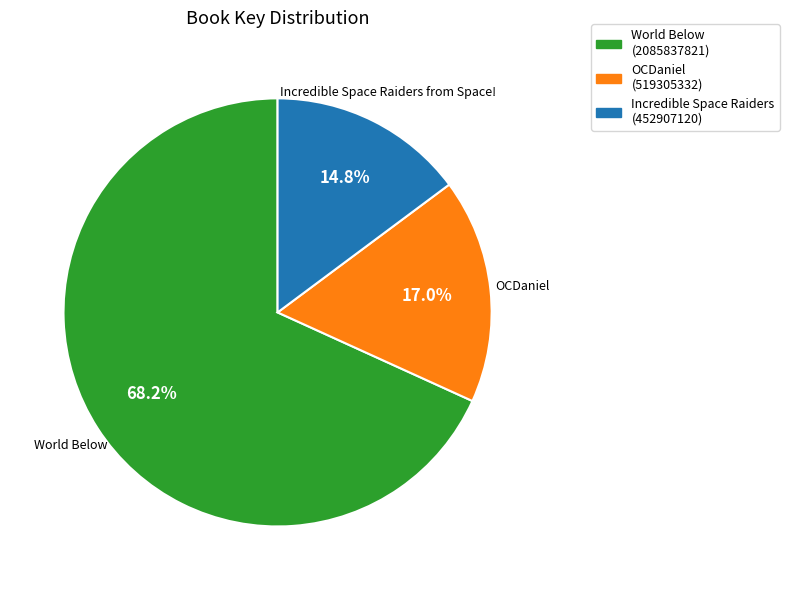

Is there a majority slice in this chart?

Yes